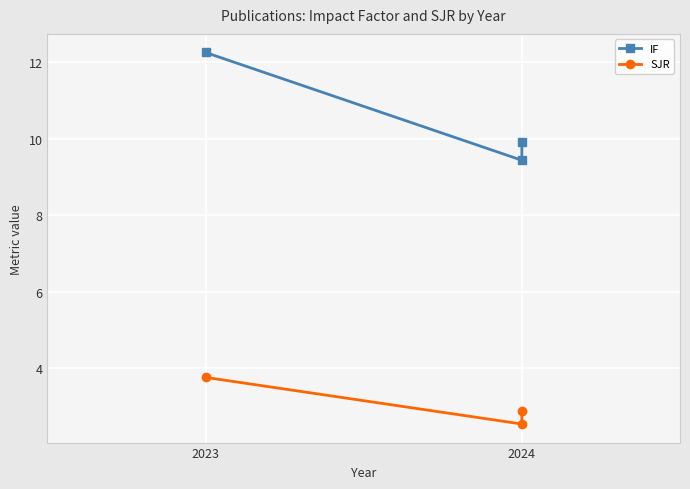

What are all the series names shown in the legend?

IF, SJR